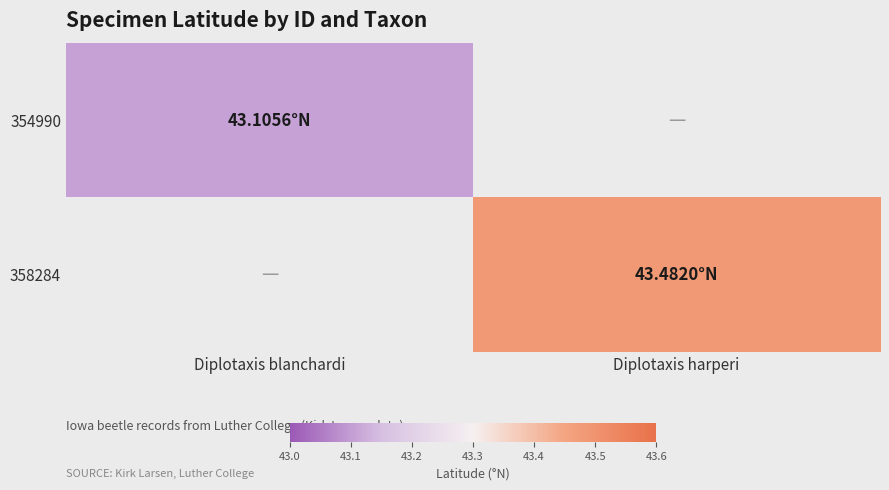

At Diplotaxis blanchardi, list the series in order from smallest to largest.

354990, 358284